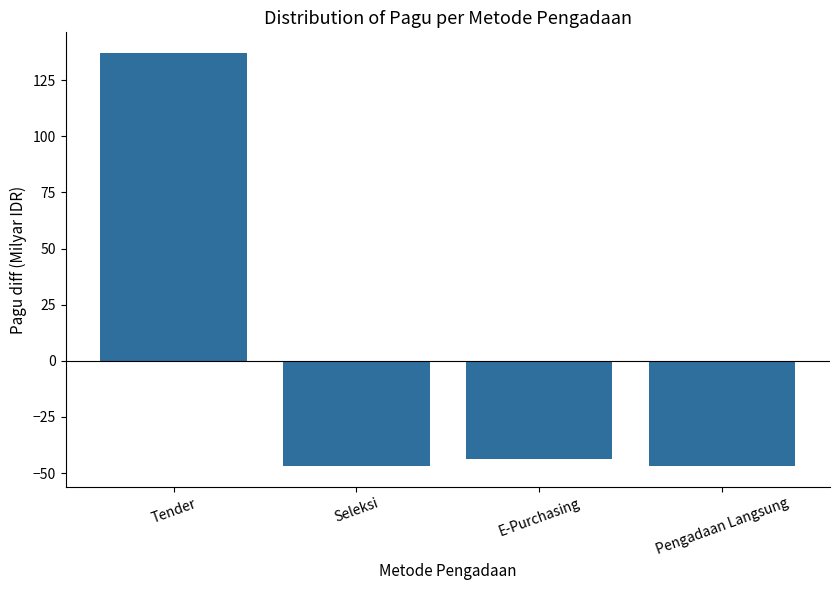

Are the bars horizontal?

No